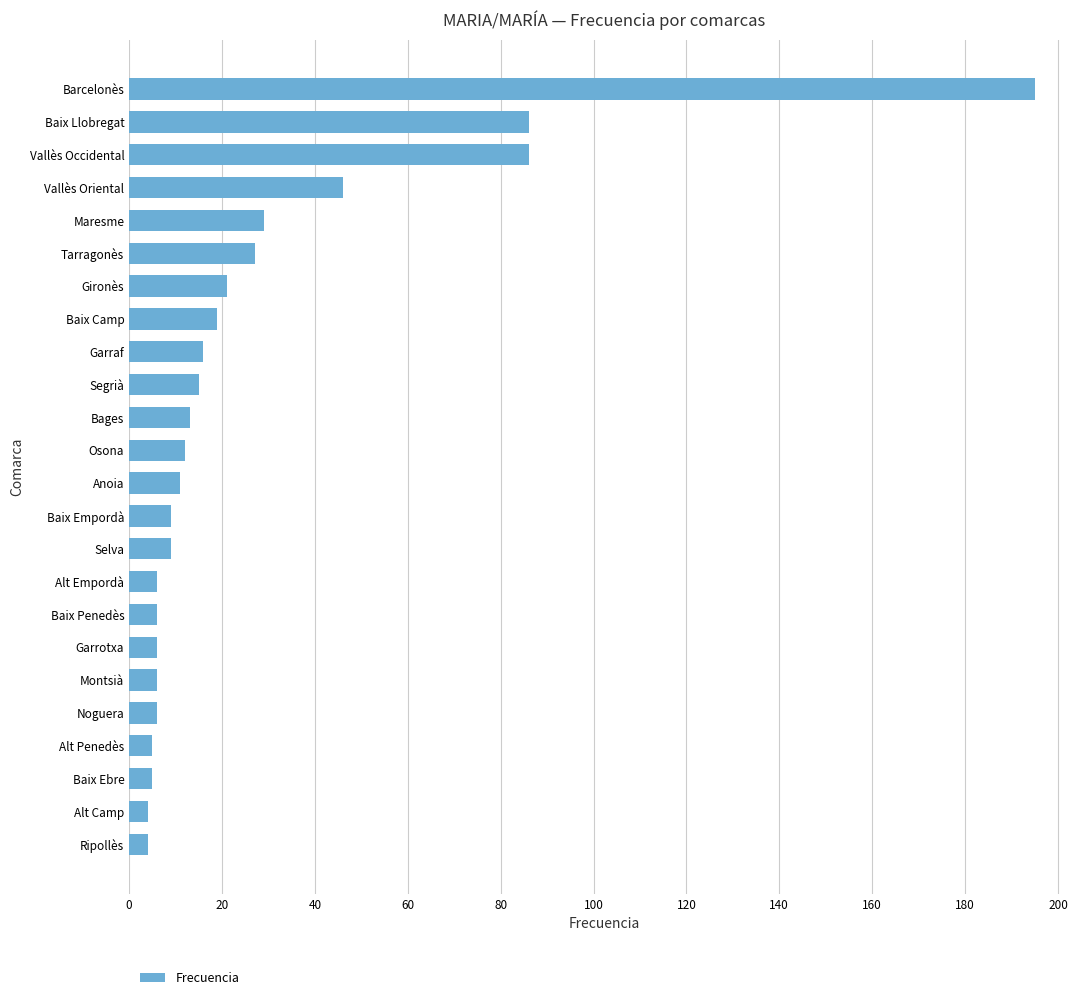

What is the difference between the maximum and minimum values?

191